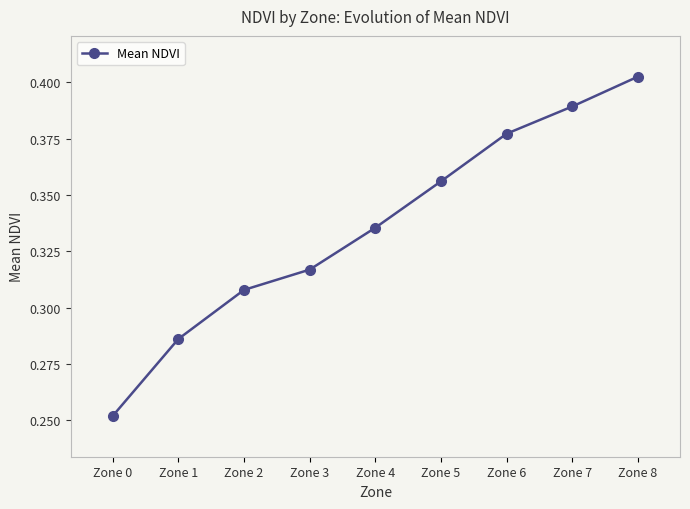

What is the difference between the values at Zone 8 and Zone 3?

0.1